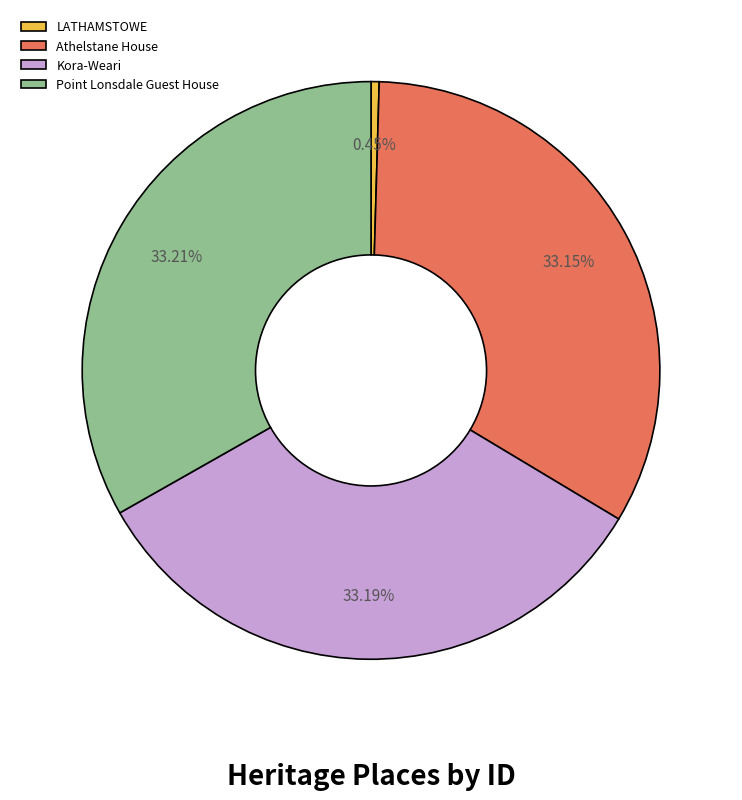

Which category has the smallest portion of the pie?

LATHAMSTOWE